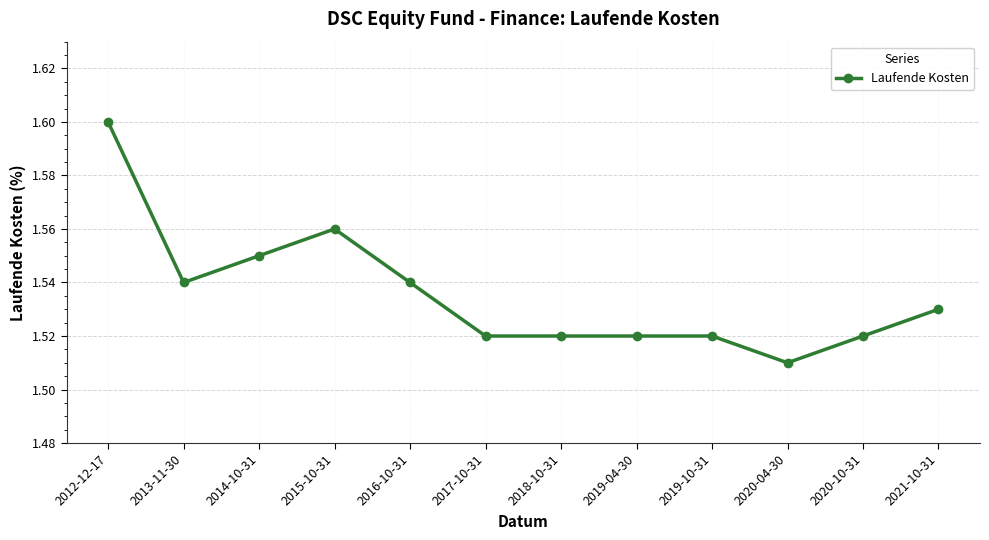

The chart shows a value of 2.4 at 2020-10-31. True or false?

False